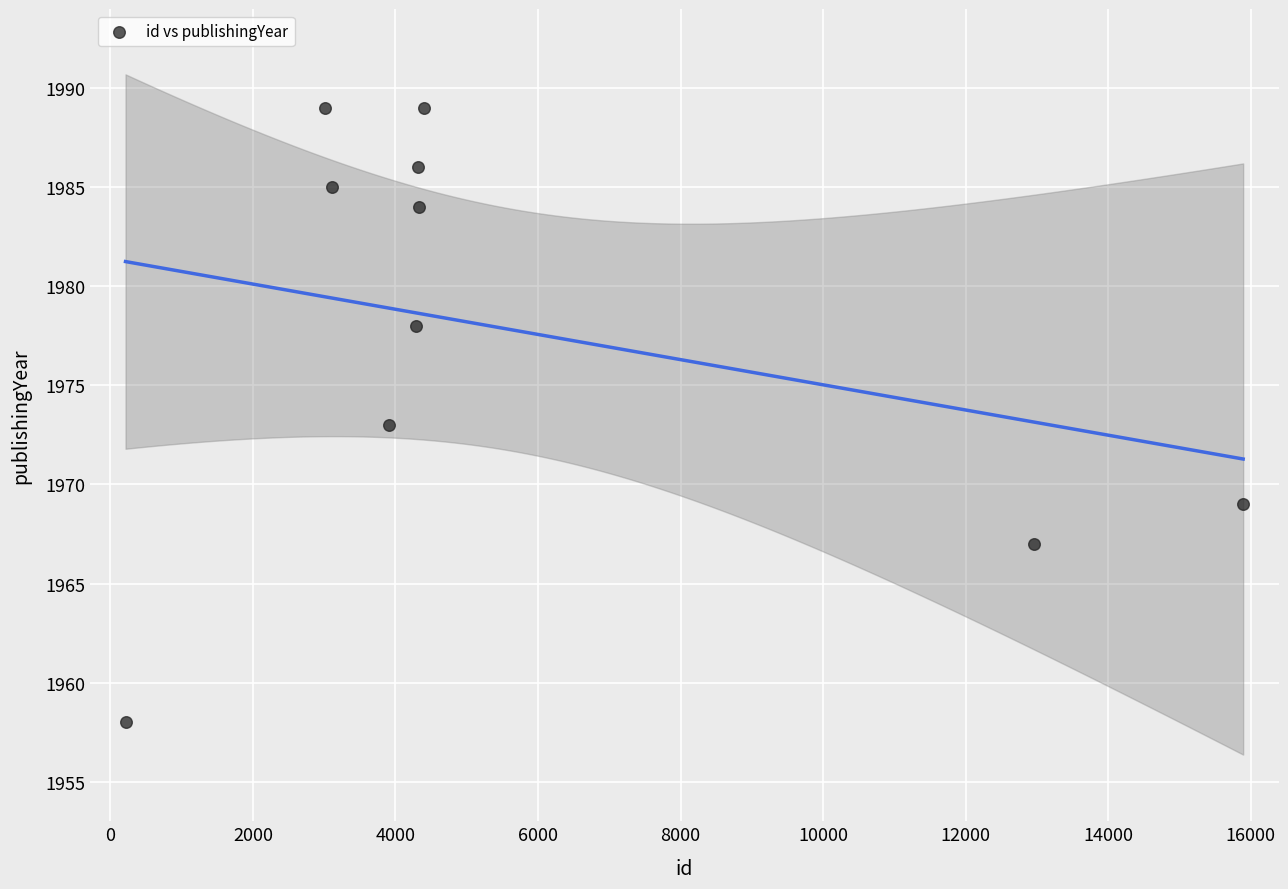

What is the average X value?

5643